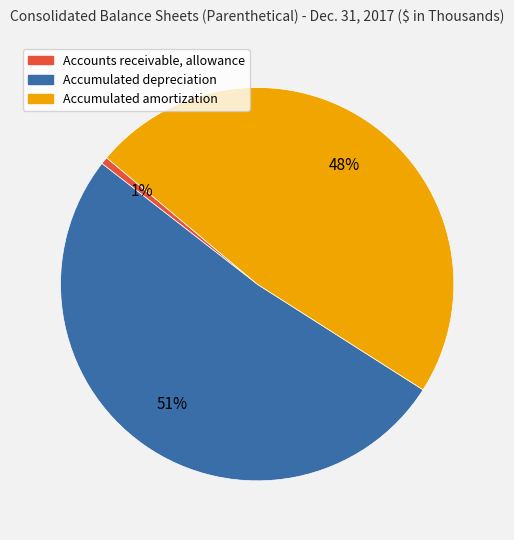

Between Accumulated amortization and Accumulated depreciation, which is larger?

Accumulated depreciation